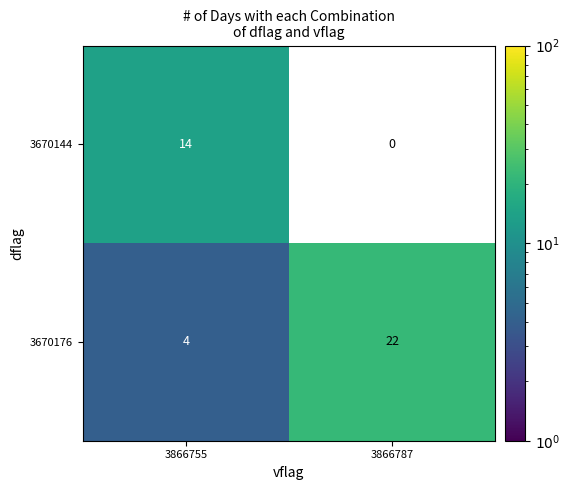

What is the greatest value displayed?

22.0